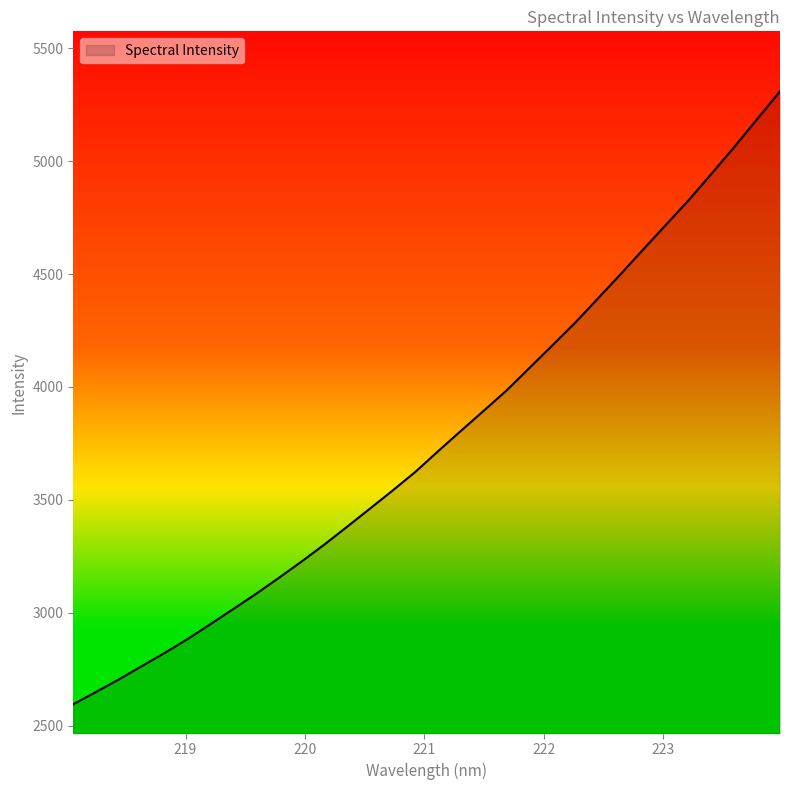

What is the greatest value displayed?

5310.4